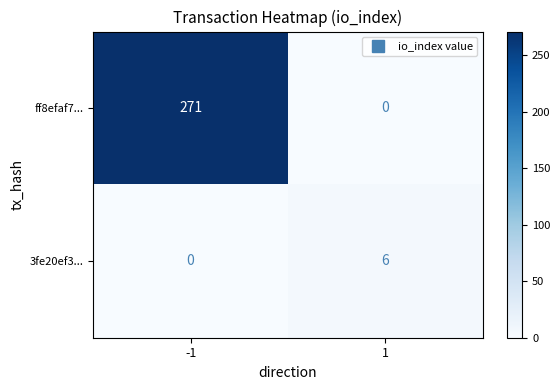

True or false: ff8efaf7... has a value of 271 at -1.

True